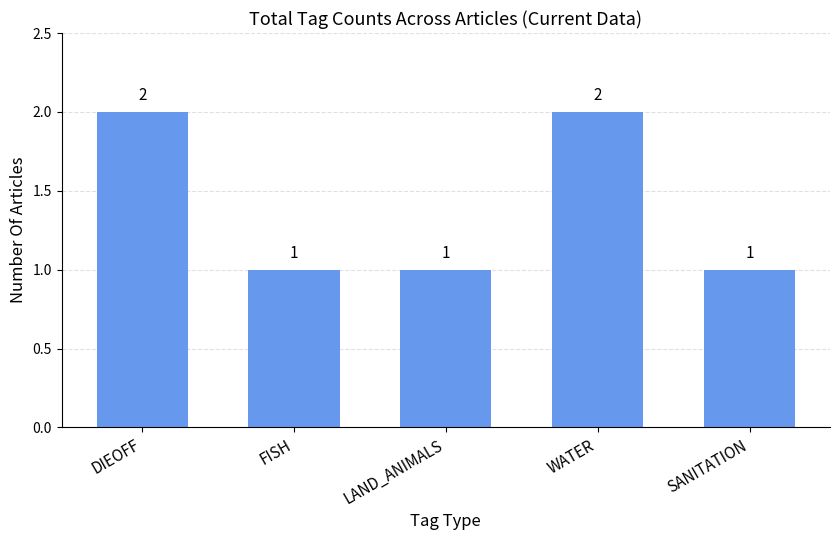

What is the value of the 2nd bar from the left?

1